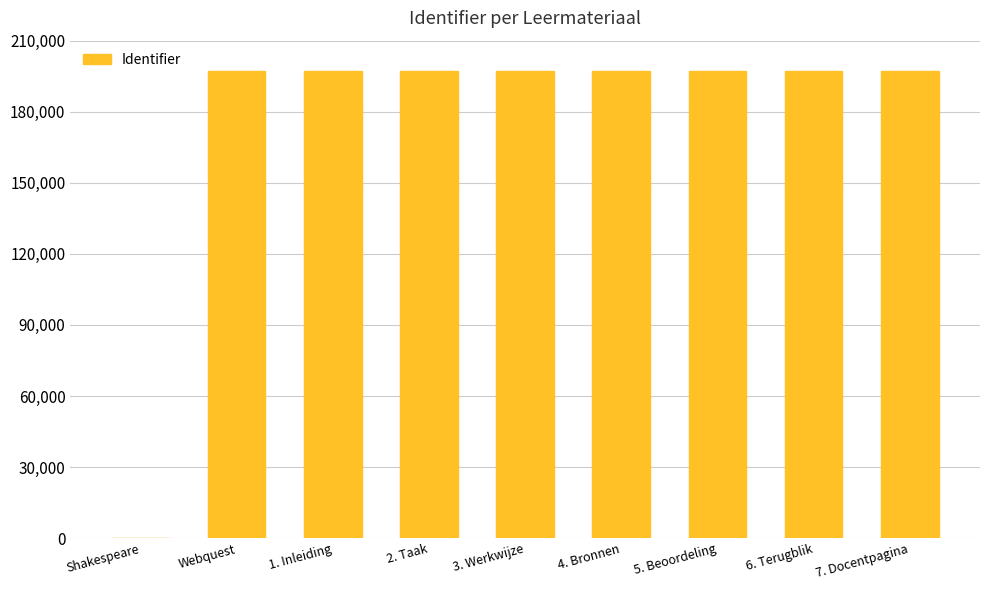

At which label is the value closest to 98668?

Webquest